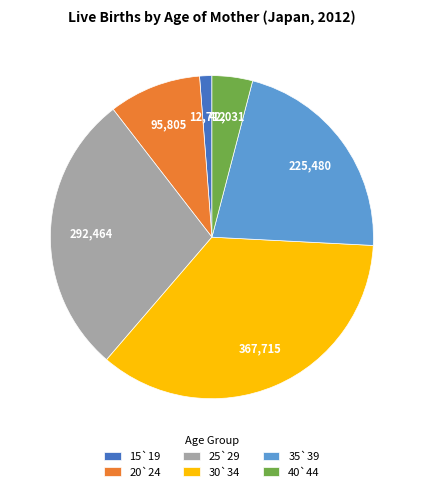

True or false: 15`19 accounts for 1% of the total.

True